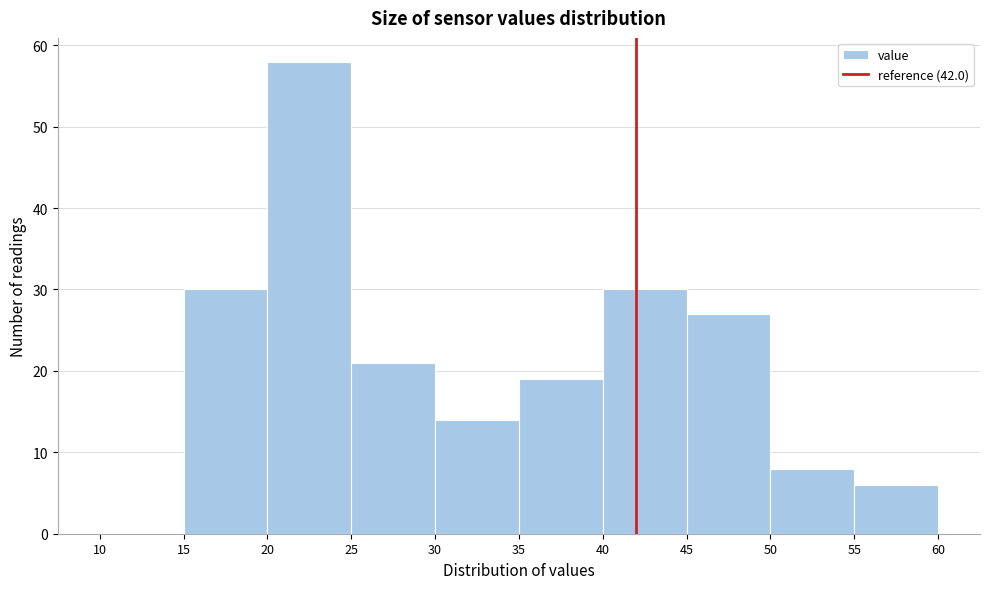

What is the height of the bar covering 45 to 50 on the x-axis? The values are not printed on the chart, so give them approximately, as read against the axis.

27